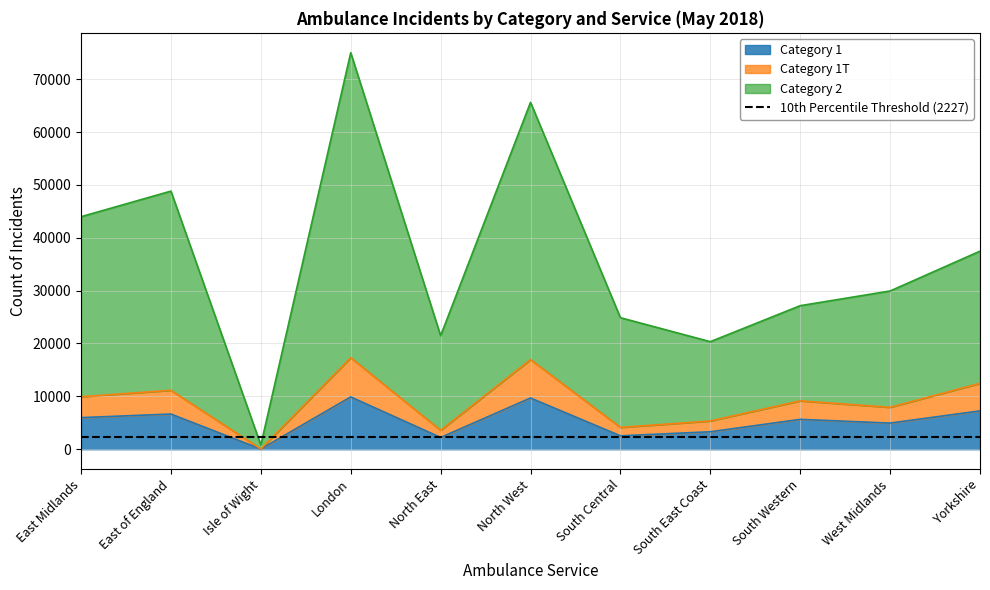

How many values in the Category 1T series exceed 9153?

5